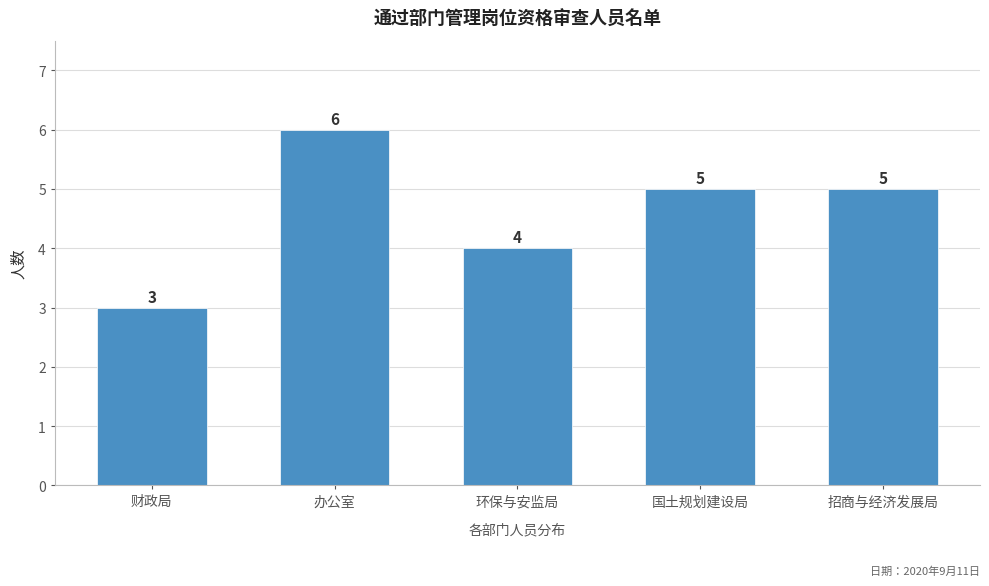

Reading left to right, transcribe all the data shown in this chart.

财政局=3	办公室=6	环保与安监局=4	国土规划建设局=5	招商与经济发展局=5